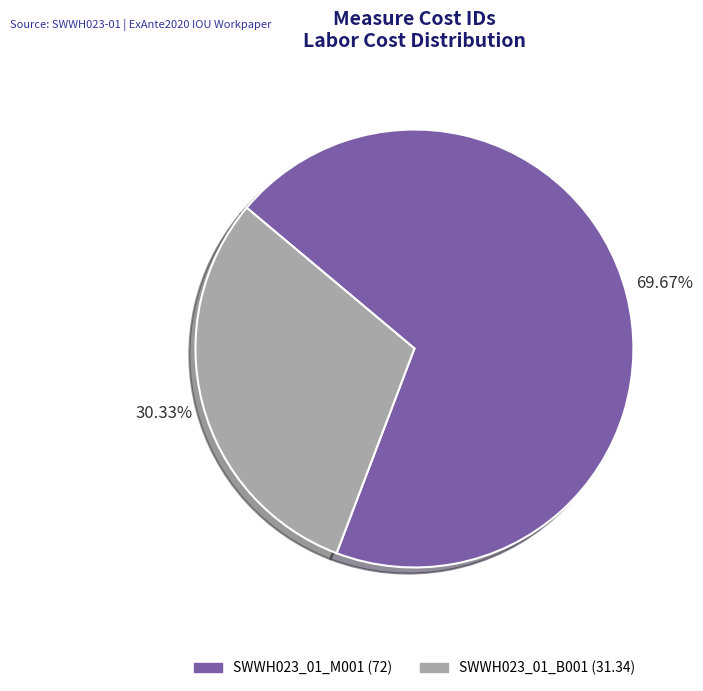

How many slices are in this pie chart?

2